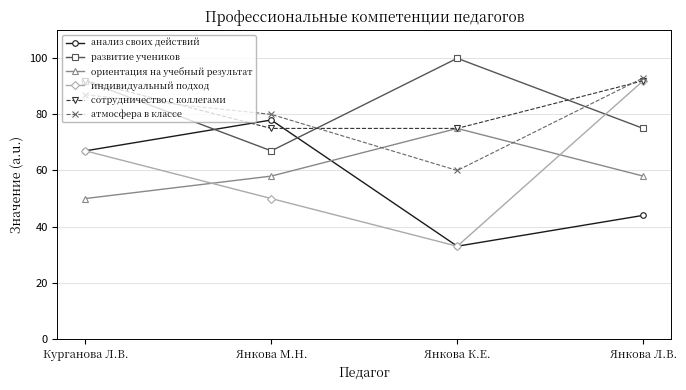

What is the label of the 4th point from the right?

Курганова Л.В.